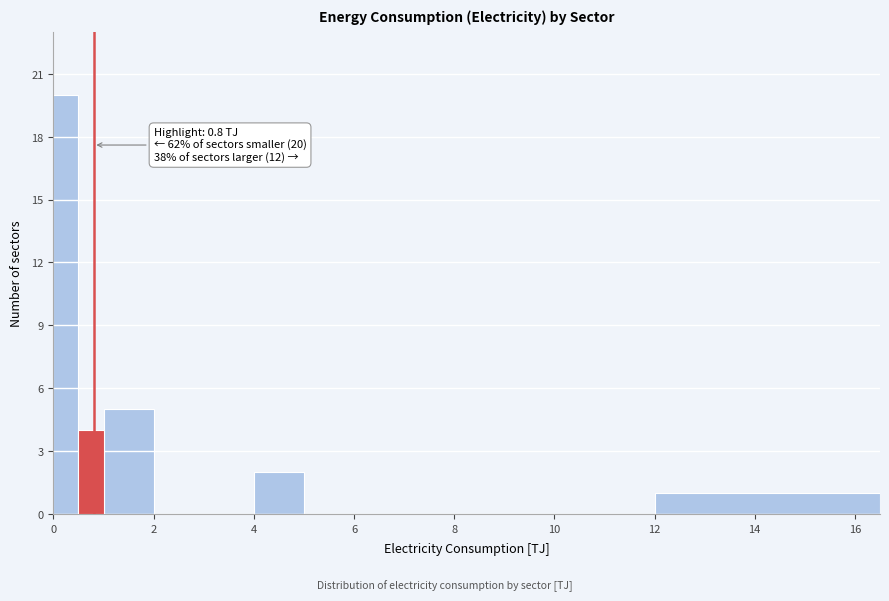

Around what value on the x-axis is the tallest bar? Give the approximate position of its centre, as read against the axis.

0.2